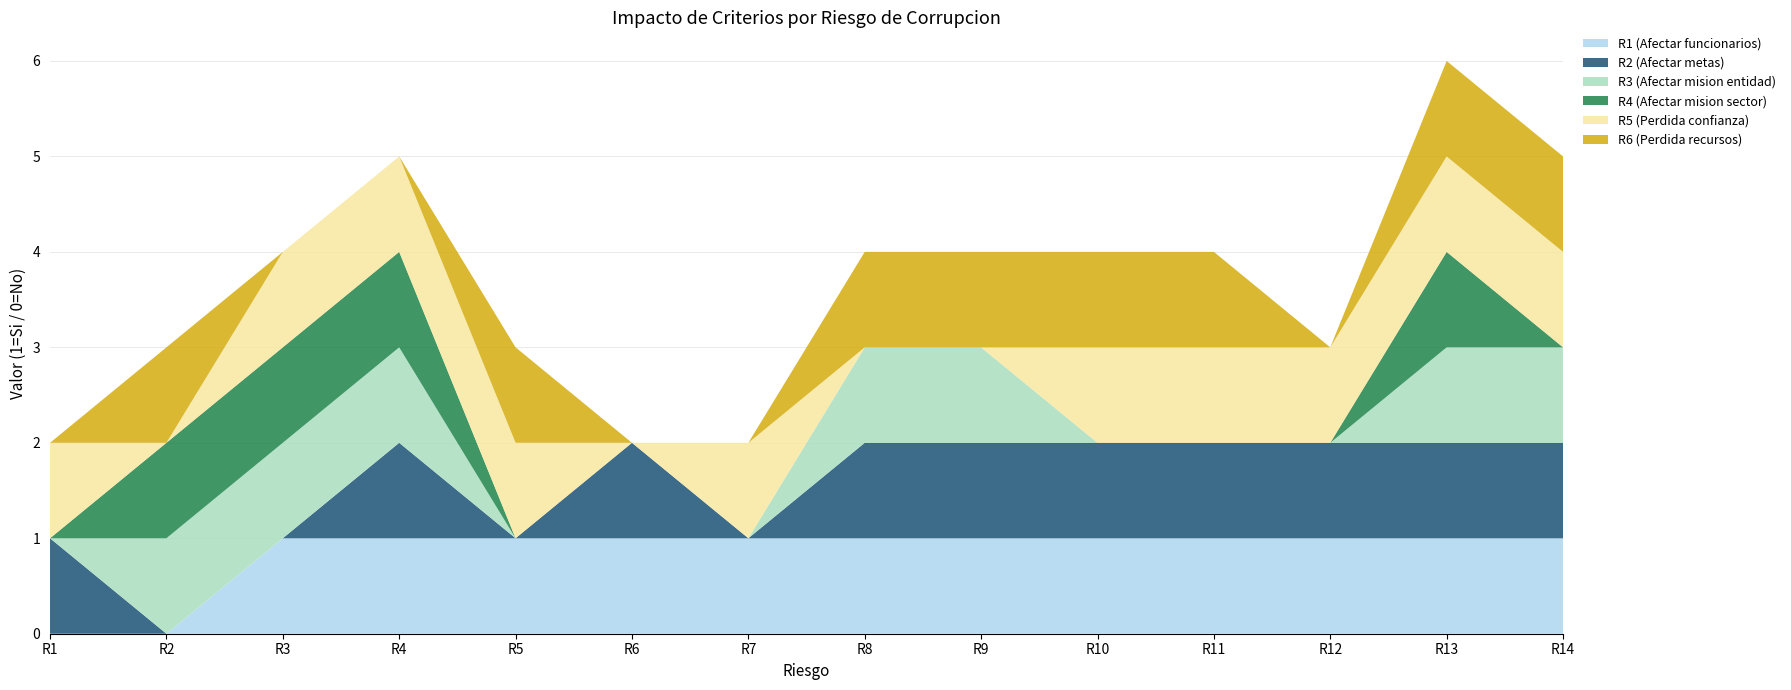

Reading left to right, transcribe all the data shown in this chart.

R1 (Afectar funcionarios): 0	0	1	1	1	1	1	1	1	1	1	1	1	1
R2 (Afectar metas): 1	0	0	1	0	1	0	1	1	1	1	1	1	1
R3 (Afectar mision entidad): 0	1	1	1	0	0	0	1	1	0	0	0	1	1
R4 (Afectar mision sector): 0	1	1	1	0	0	0	0	0	0	0	0	1	0
R5 (Perdida confianza): 1	0	1	1	1	0	1	0	0	1	1	1	1	1
R6 (Perdida recursos): 0	1	0	0	1	0	0	1	1	1	1	0	1	1